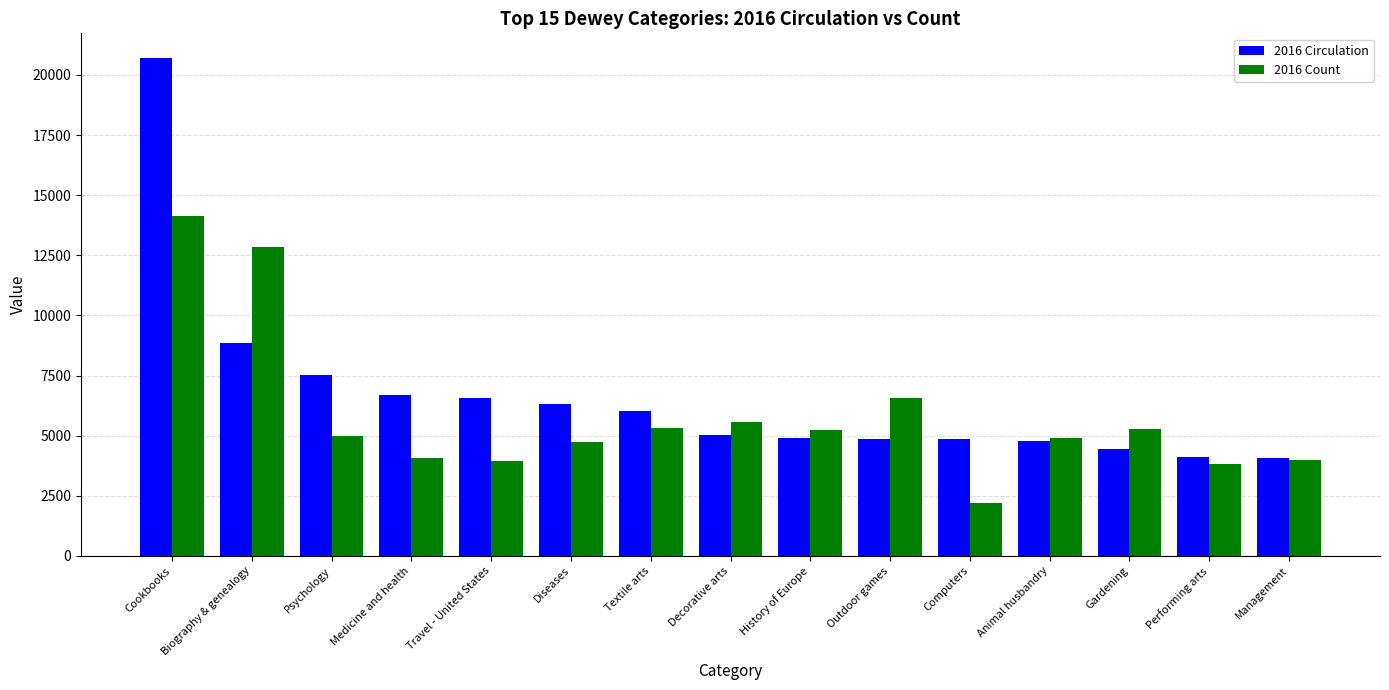

What is the label of the 4th bar from the left?

Medicine and health